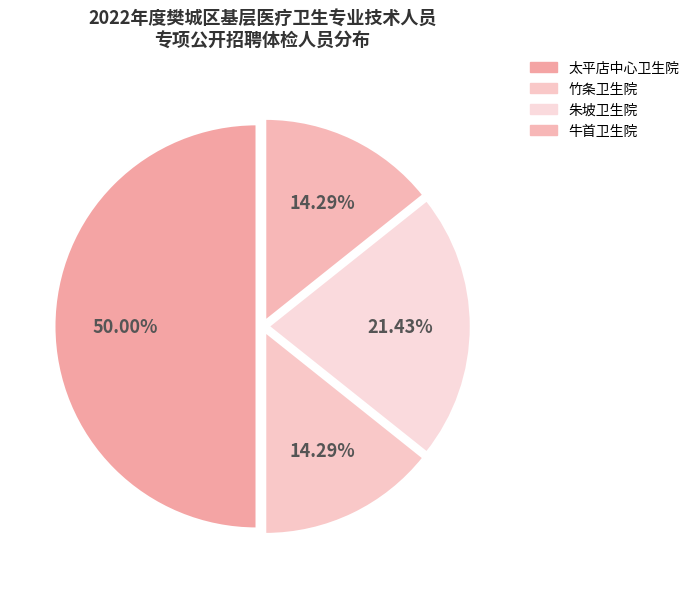

How much of the chart is everything except 竹条卫生院?

85.7%